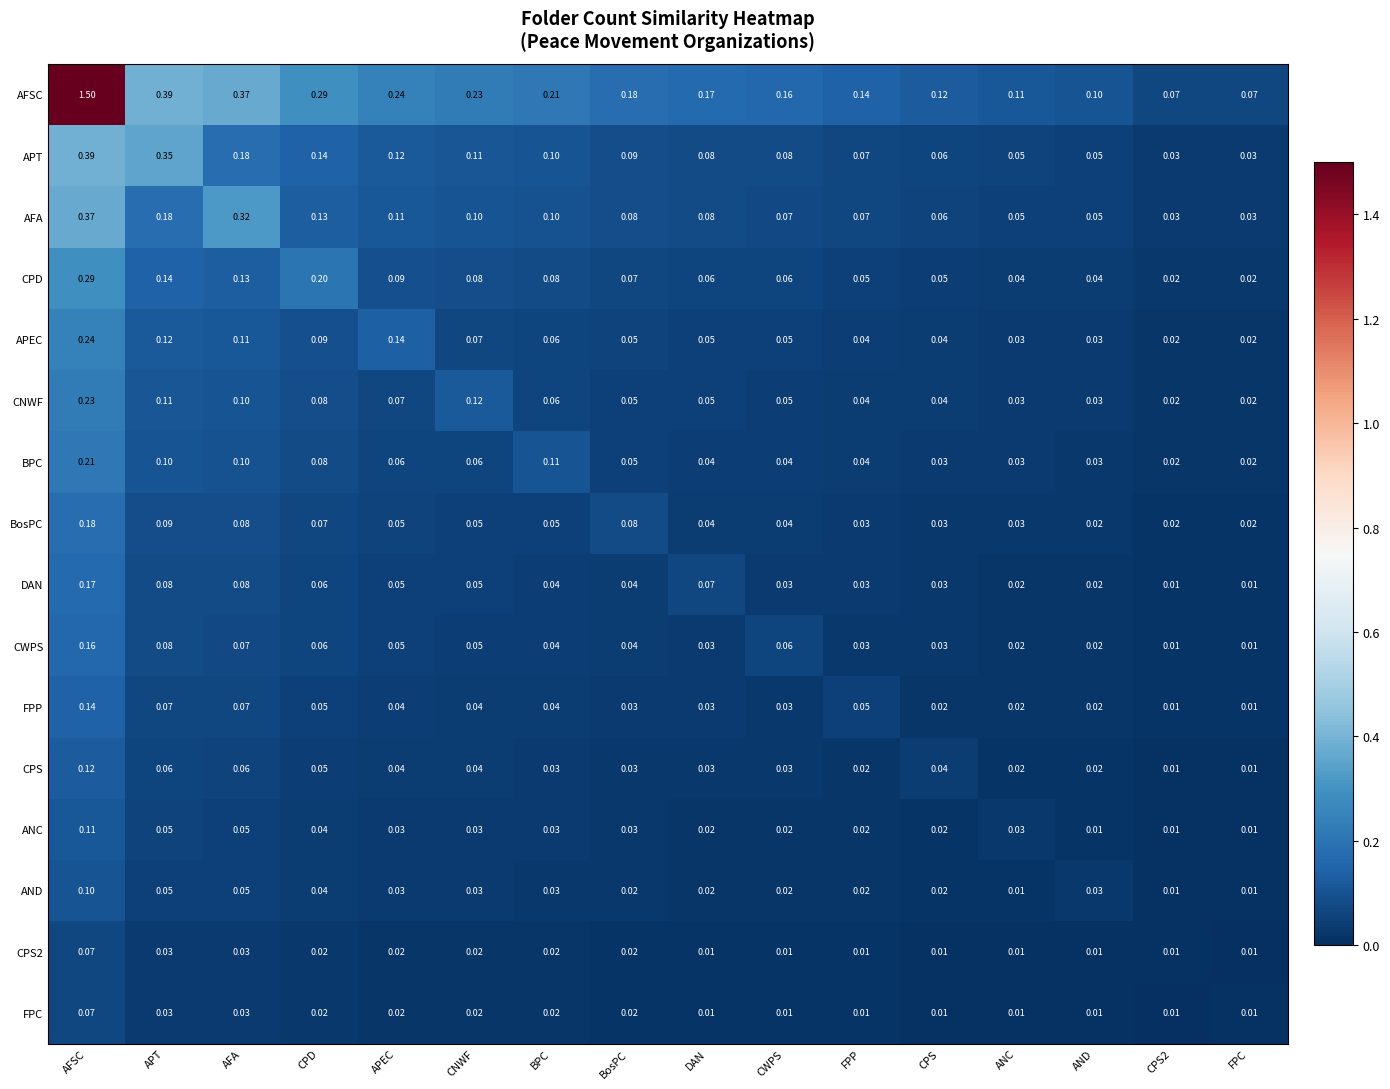

Which series has the largest total across all categories?

AFSC